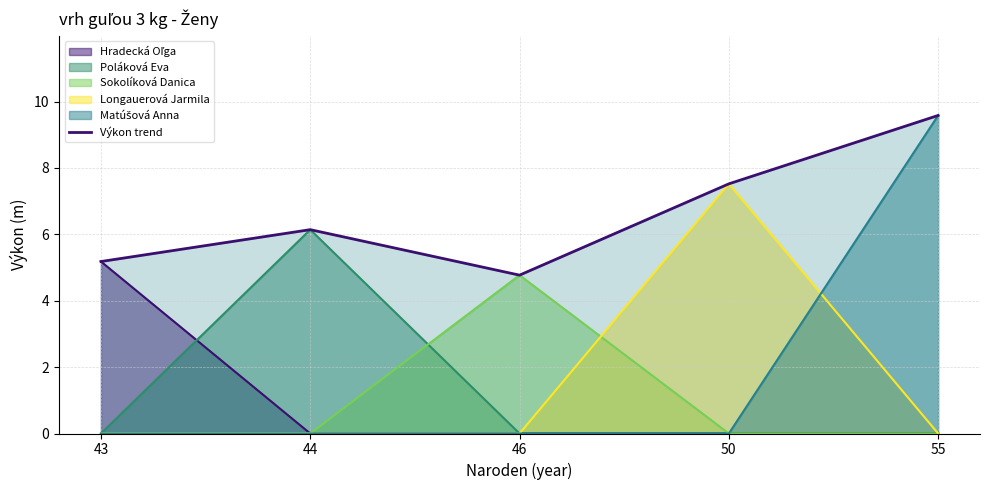

Where is the data nearest to the value 7?

50